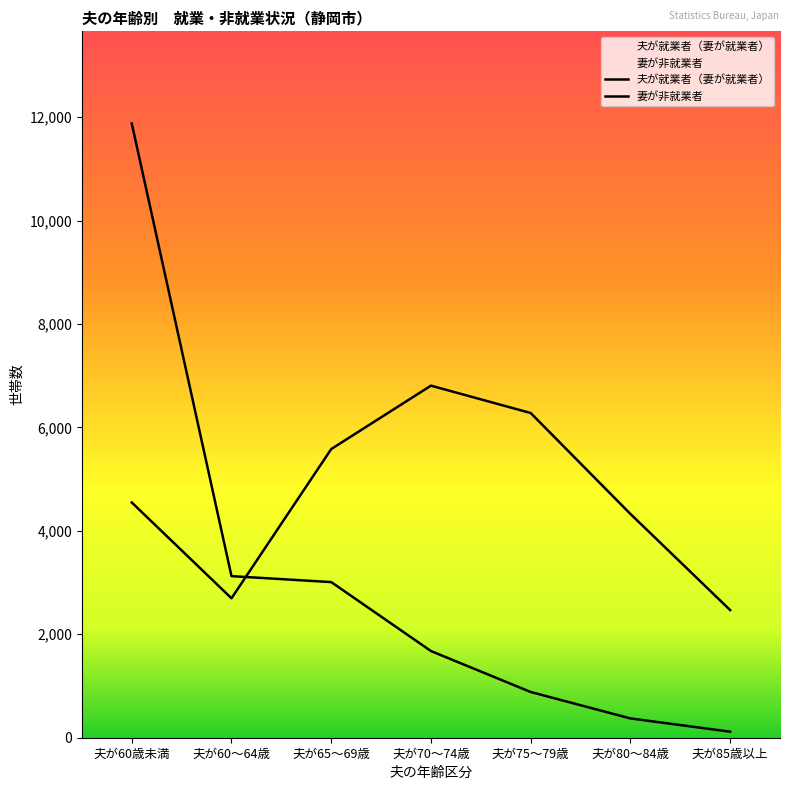

What is the difference between the 夫が就業者（妻が就業者） values at 夫が60～64歳 and 夫が70～74歳?

1448